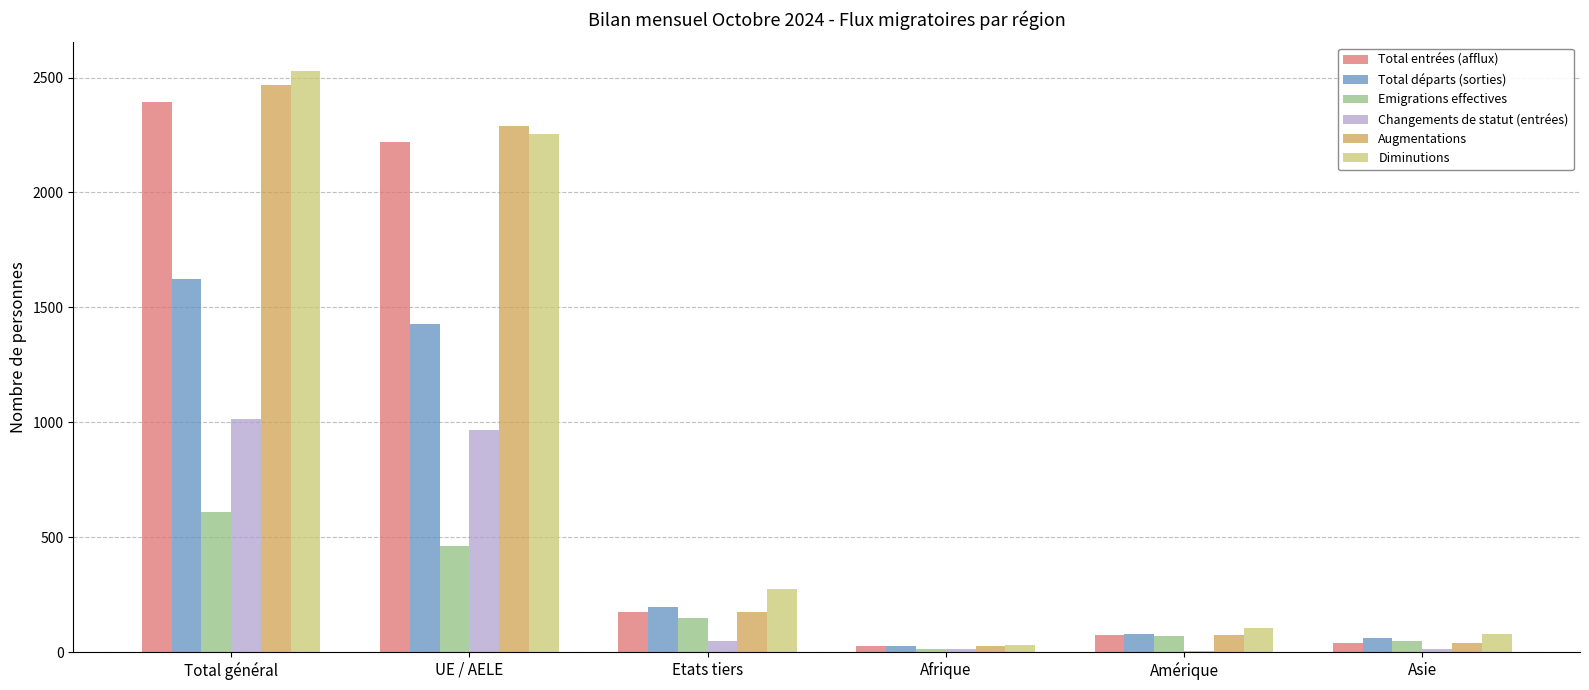

True or false: Total départs (sorties) has a value of 1427 at UE / AELE.

True